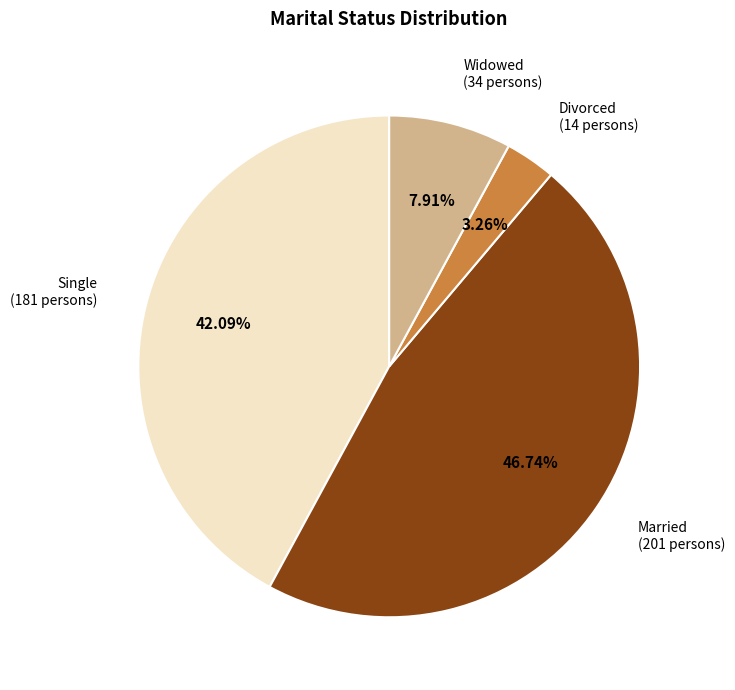

What is the ratio of the value at Divorced to the value at Widowed?

0.4